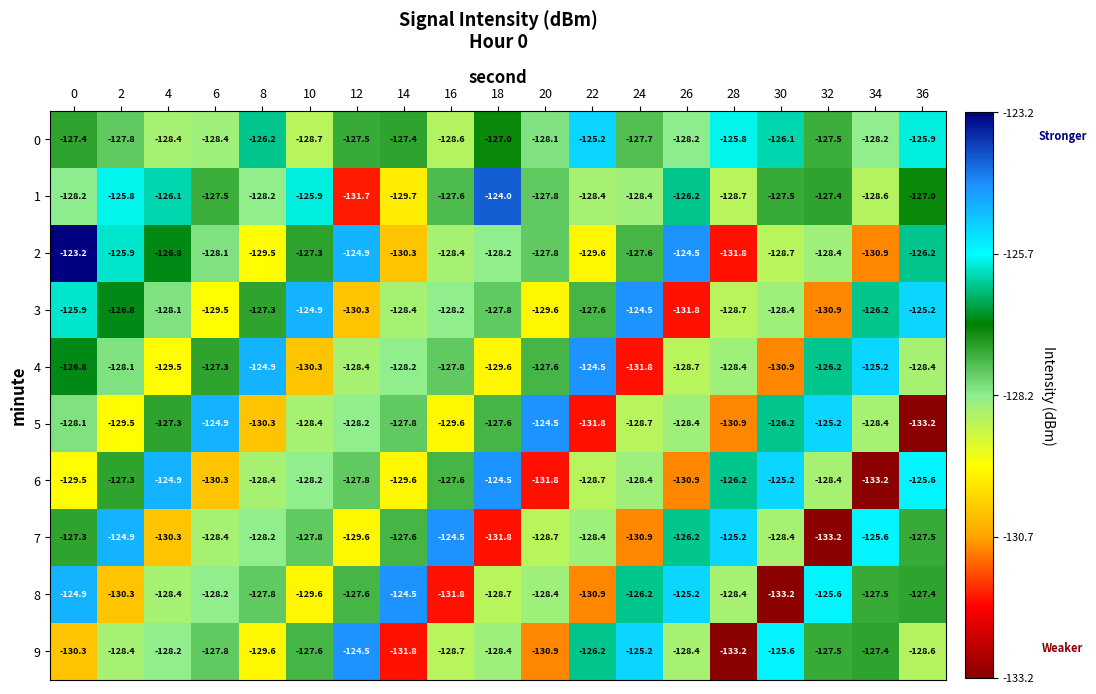

What is the greatest value displayed?

-123.2